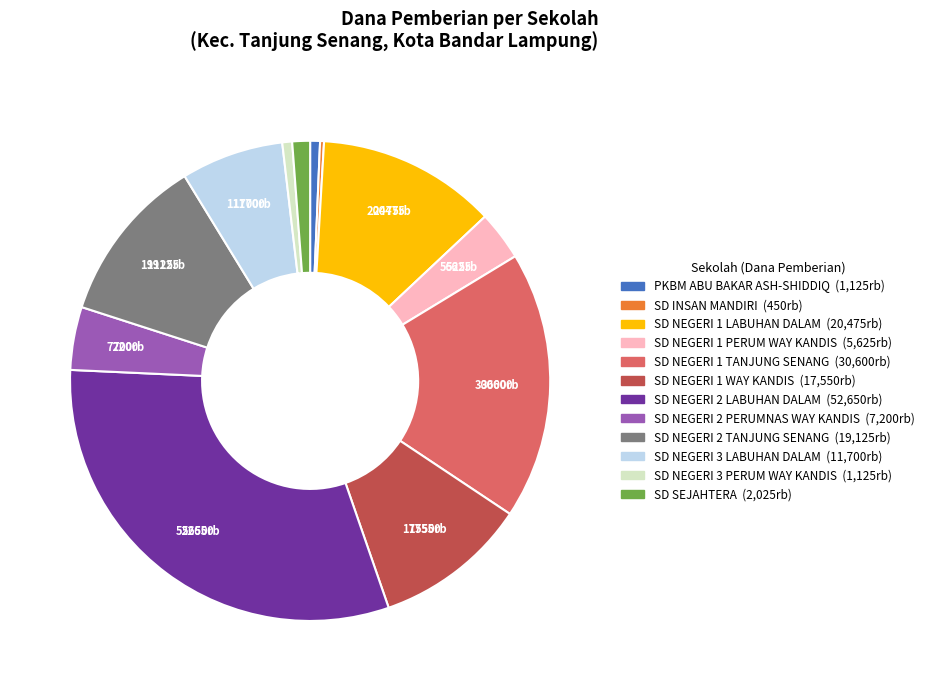

Is it true that PKBM ABU BAKAR ASH-SHIDDIQ is 1% of the pie?

True